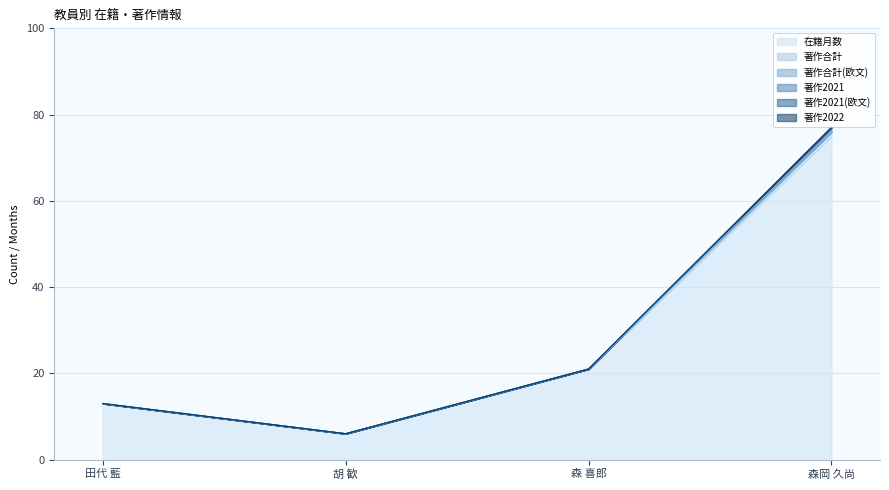

Does the chart display data point markers on the line(s)?

No